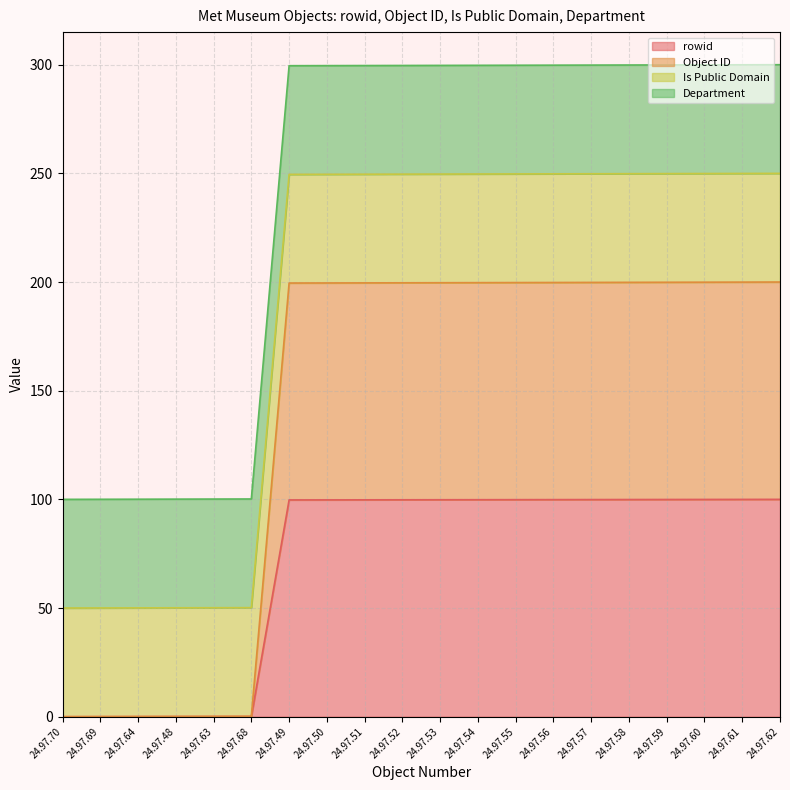

True or false: Object ID and rowid cross at least once.

False